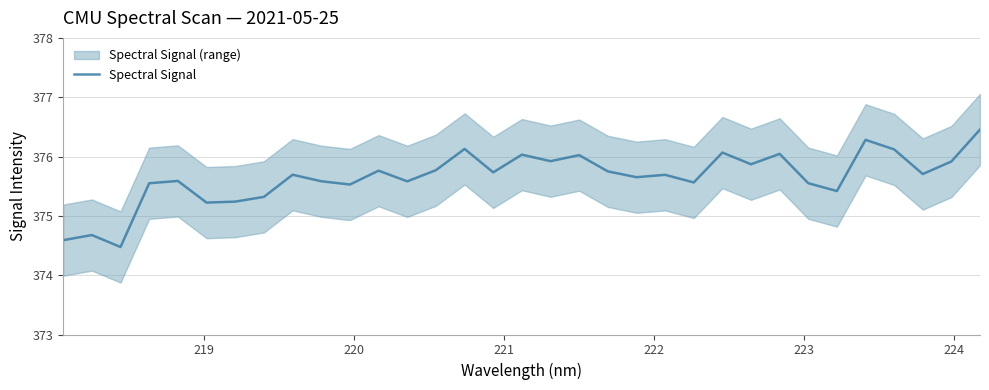

Does the chart display data point markers on the line(s)?

No